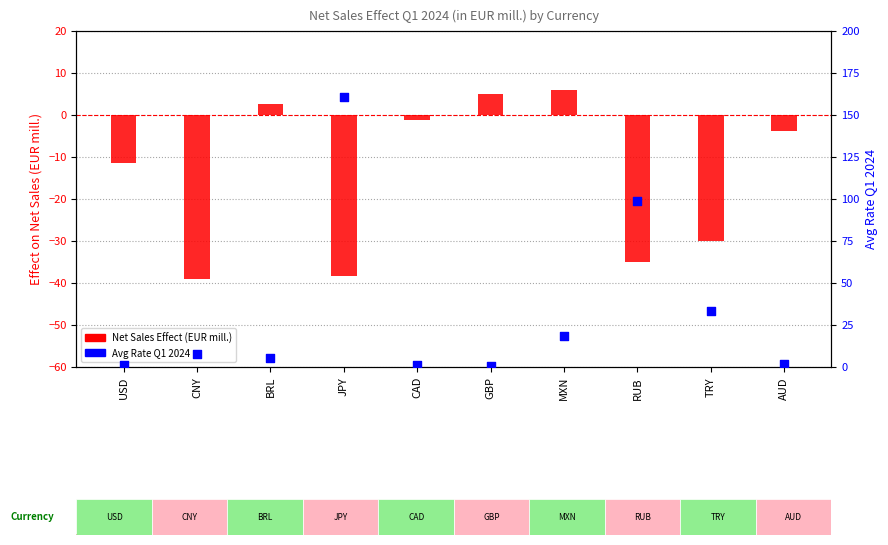

Which series reaches the minimum Y coordinate?

Net Sales Effect (EUR mill.)